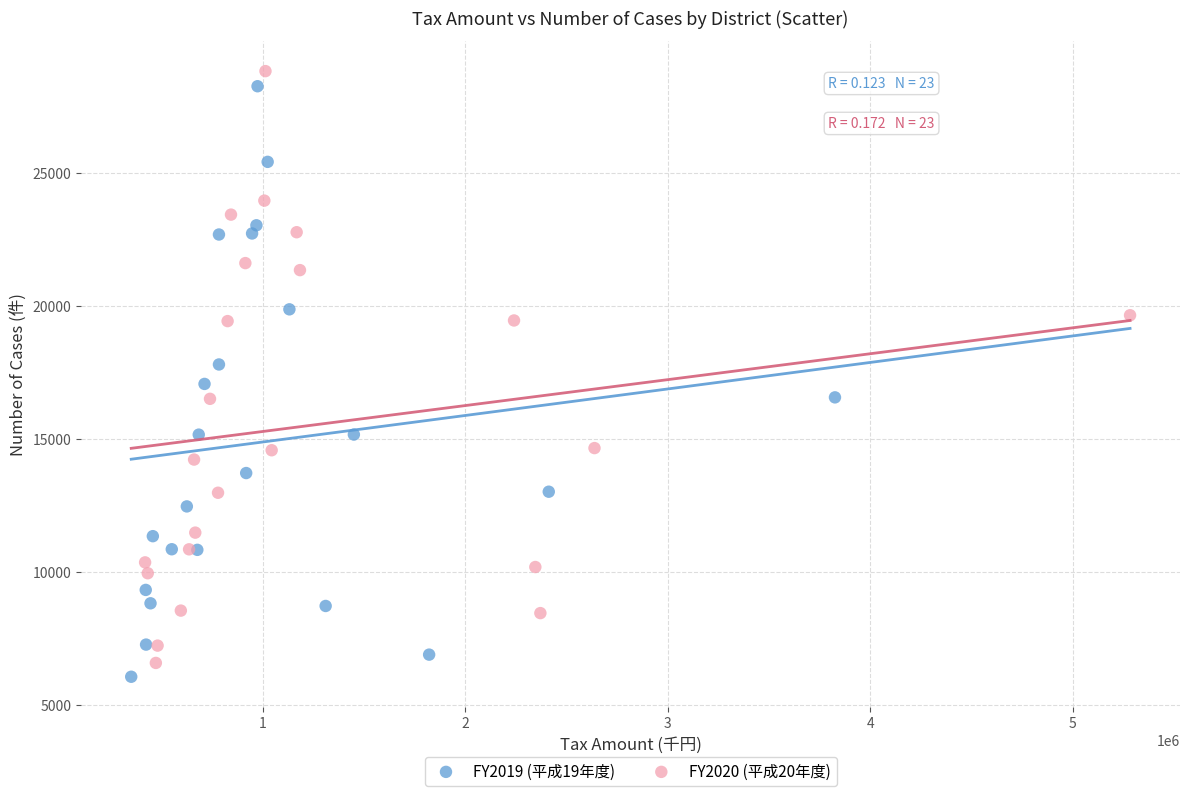

What are all the series names shown in the legend?

FY2019 (平成19年度), FY2020 (平成20年度)